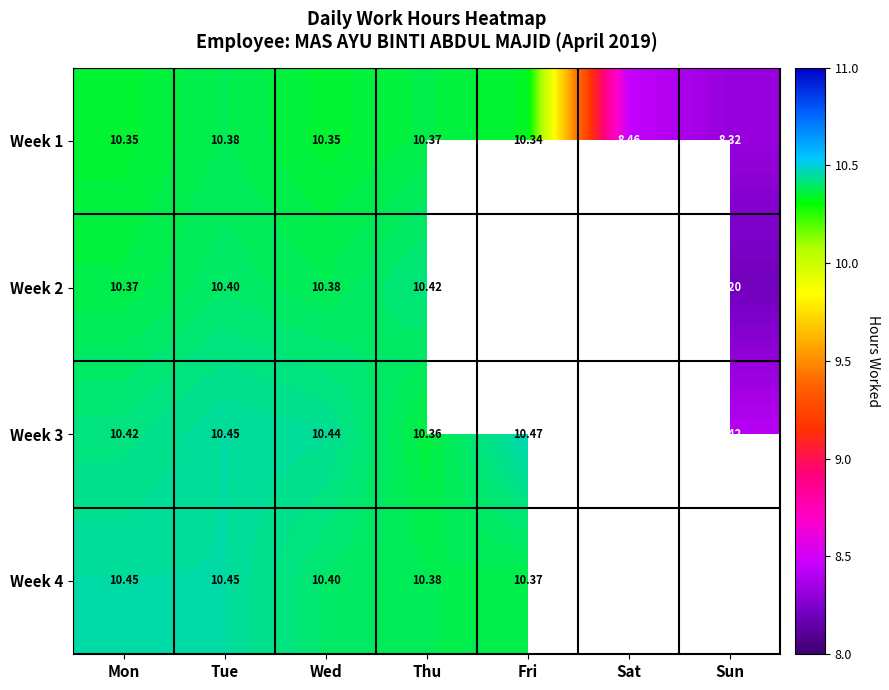

At which label is Week 3 closest to 9?

Sun